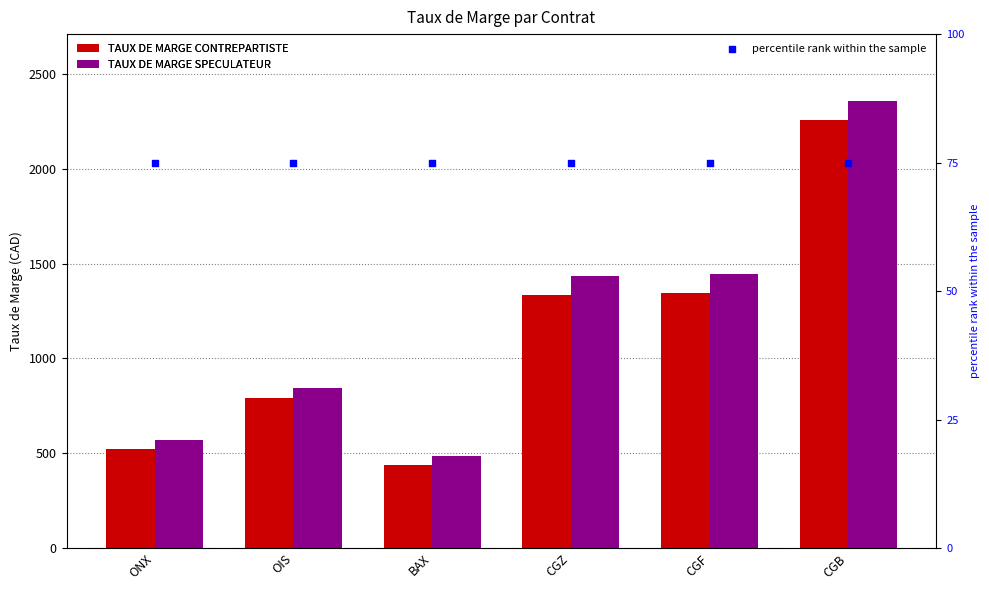

Is the value of TAUX DE MARGE SPECULATEUR at BAX greater than the value of TAUX DE MARGE CONTREPARTISTE at OIS?

No